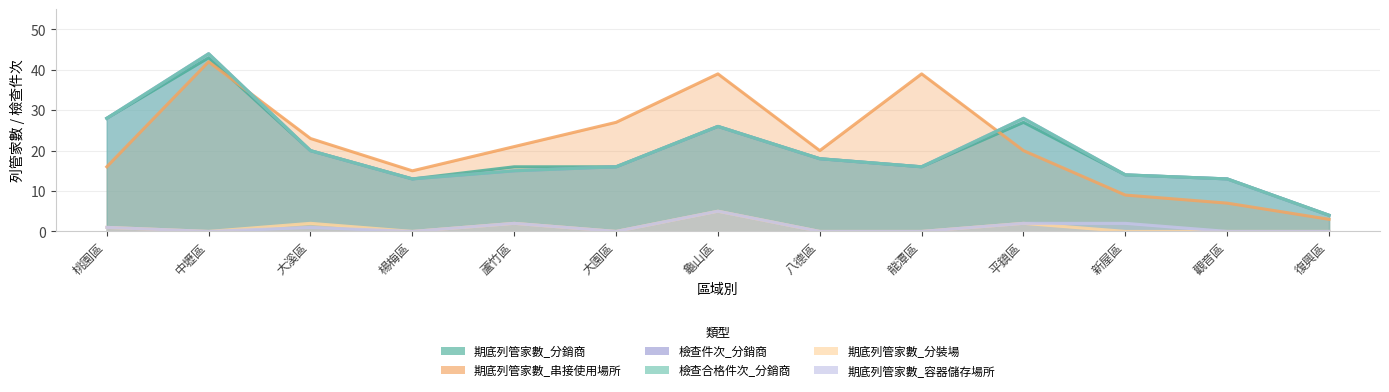

What is the label of the 5th point from the right?

龍潭區